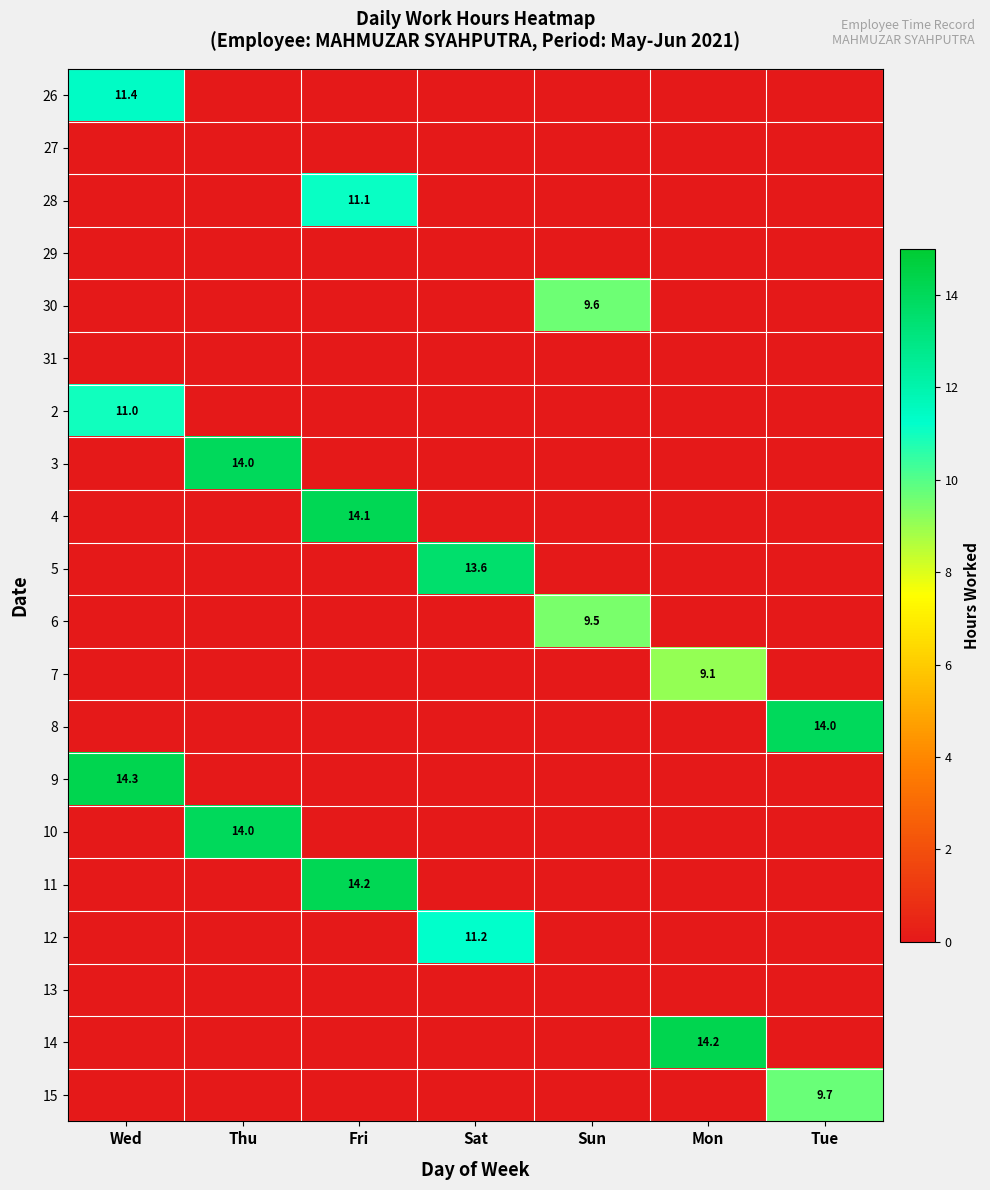

Which category has the lowest value in the 31 series?

Wed